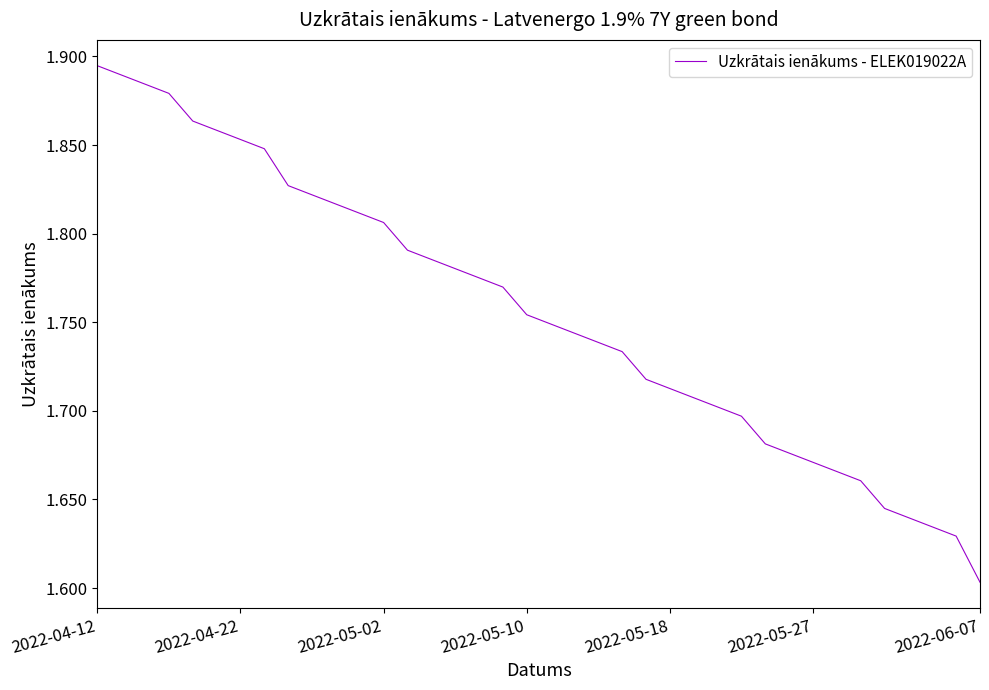

What is the difference between the maximum and minimum values?

0.3